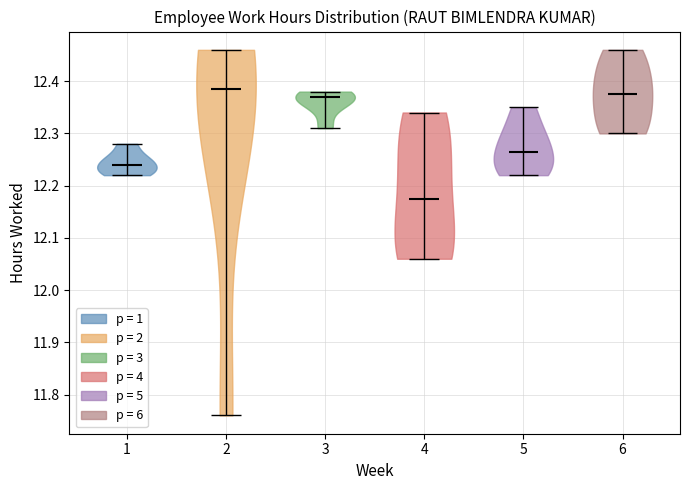

Reading left to right, read every violin against the y-axis: where its median line is, and the lowest and highest points it reaches. The values are not printed on the chart, so give them approximately, as read against the axis.

1: median line 12.24, lowest point 12.22, highest point 12.28
2: median line 12.39, lowest point 11.76, highest point 12.46
3: median line 12.37, lowest point 12.31, highest point 12.38
4: median line 12.18, lowest point 12.06, highest point 12.34
5: median line 12.27, lowest point 12.22, highest point 12.35
6: median line 12.38, lowest point 12.30, highest point 12.46